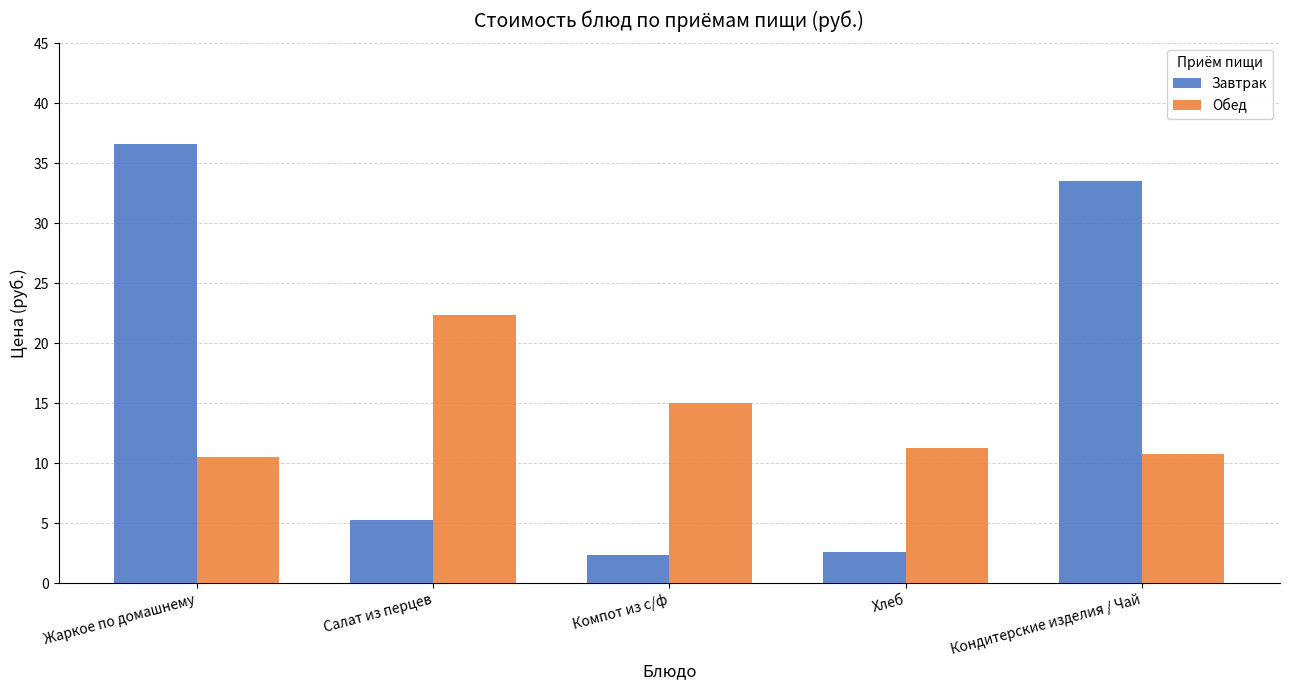

The Обед series shows 5.8 at Хлеб. True or false?

False